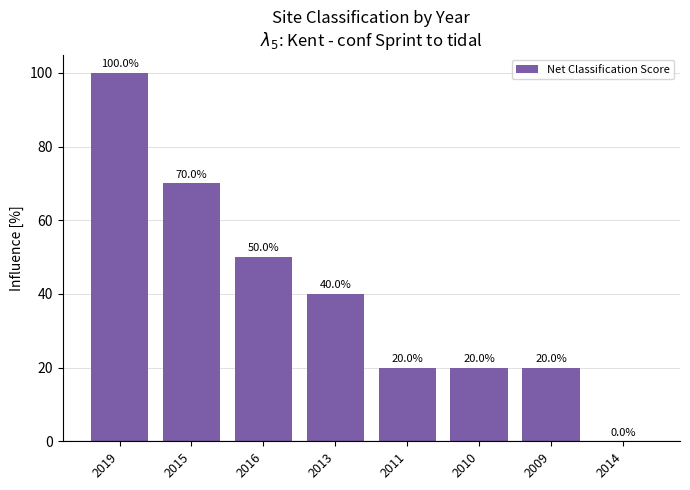

What is the difference between the values at 2016 and 2009?

30.0